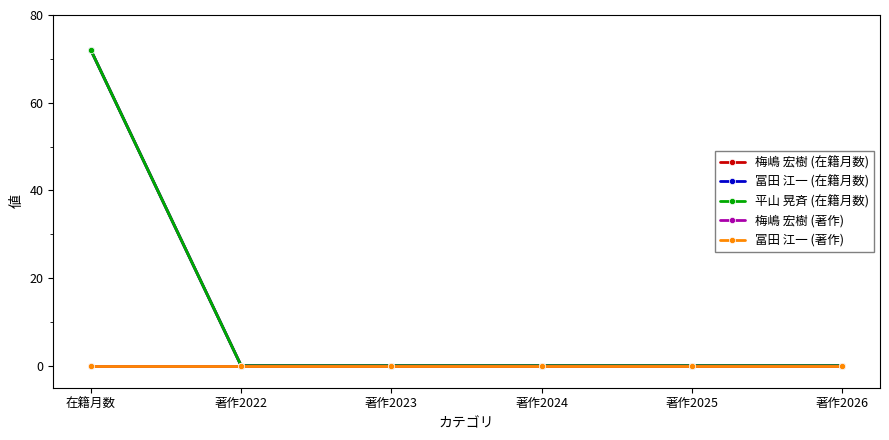

Reading left to right, transcribe all the data shown in this chart.

梅嶋 宏樹 (在籍月数): 在籍月数=72	著作2022=0	著作2023=0	著作2024=0	著作2025=0	著作2026=0
冨田 江一 (在籍月数): 在籍月数=72	著作2022=0	著作2023=0	著作2024=0	著作2025=0	著作2026=0
平山 晃斉 (在籍月数): 在籍月数=72	著作2022=0	著作2023=0	著作2024=0	著作2025=0	著作2026=0
梅嶋 宏樹 (著作): 在籍月数=0	著作2022=0	著作2023=0	著作2024=0	著作2025=0	著作2026=0
冨田 江一 (著作): 在籍月数=0	著作2022=0	著作2023=0	著作2024=0	著作2025=0	著作2026=0